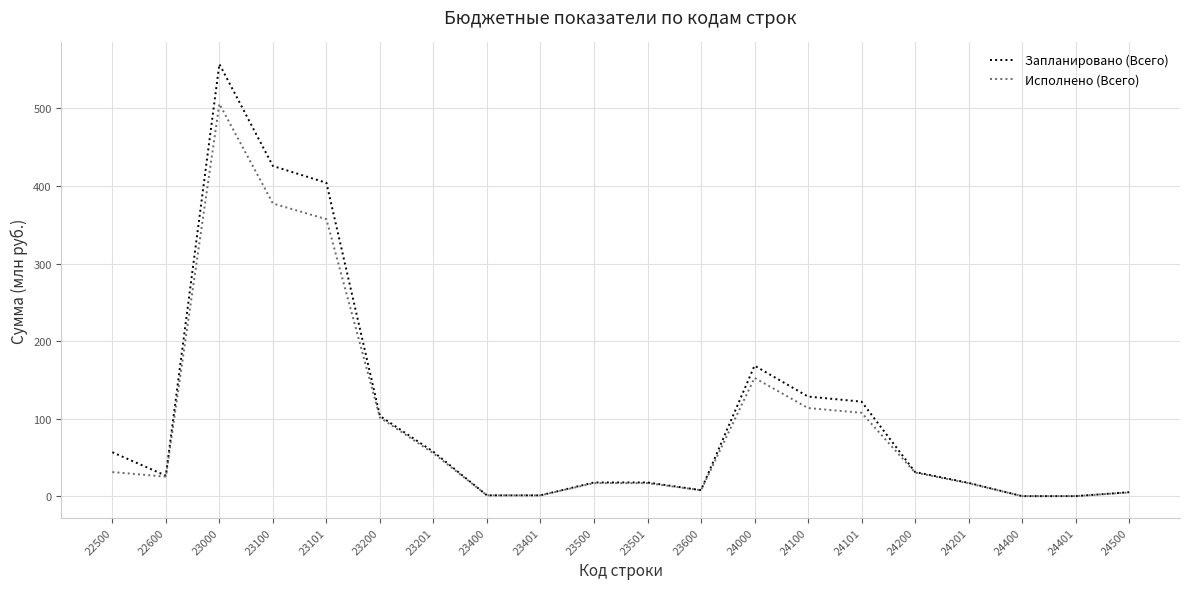

The Запланировано (Всего) series shows 168.5 at 24000. True or false?

True